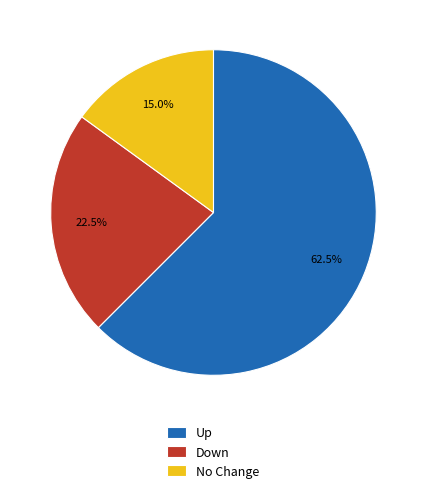

Approximately how many times larger is the value at Down compared to No Change?

1.5